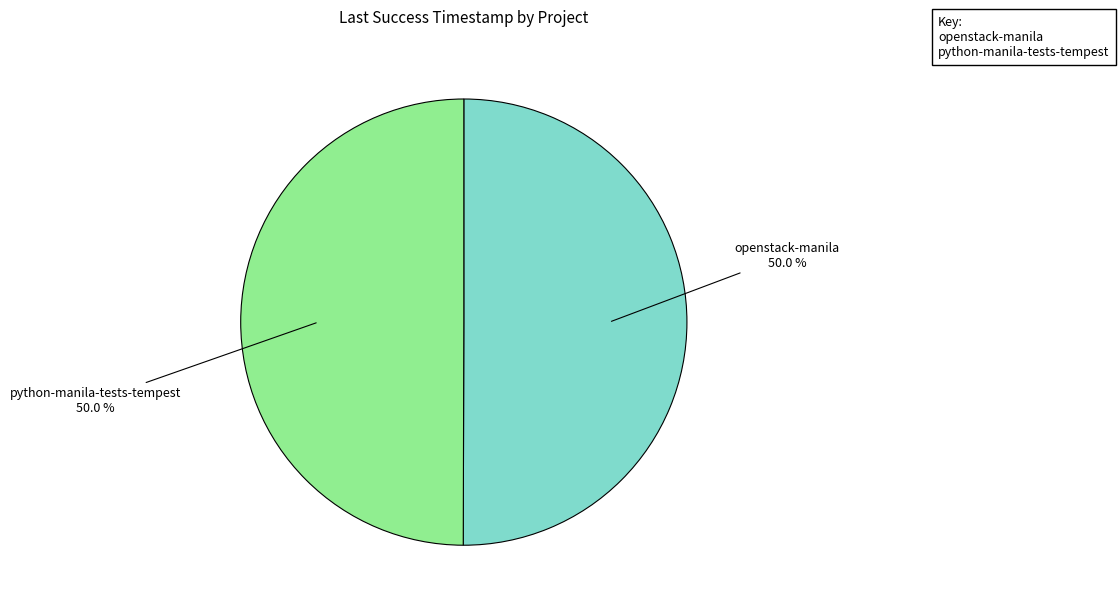

Do openstack-manila and python-manila-tests-tempest together represent more than half of the pie?

Yes